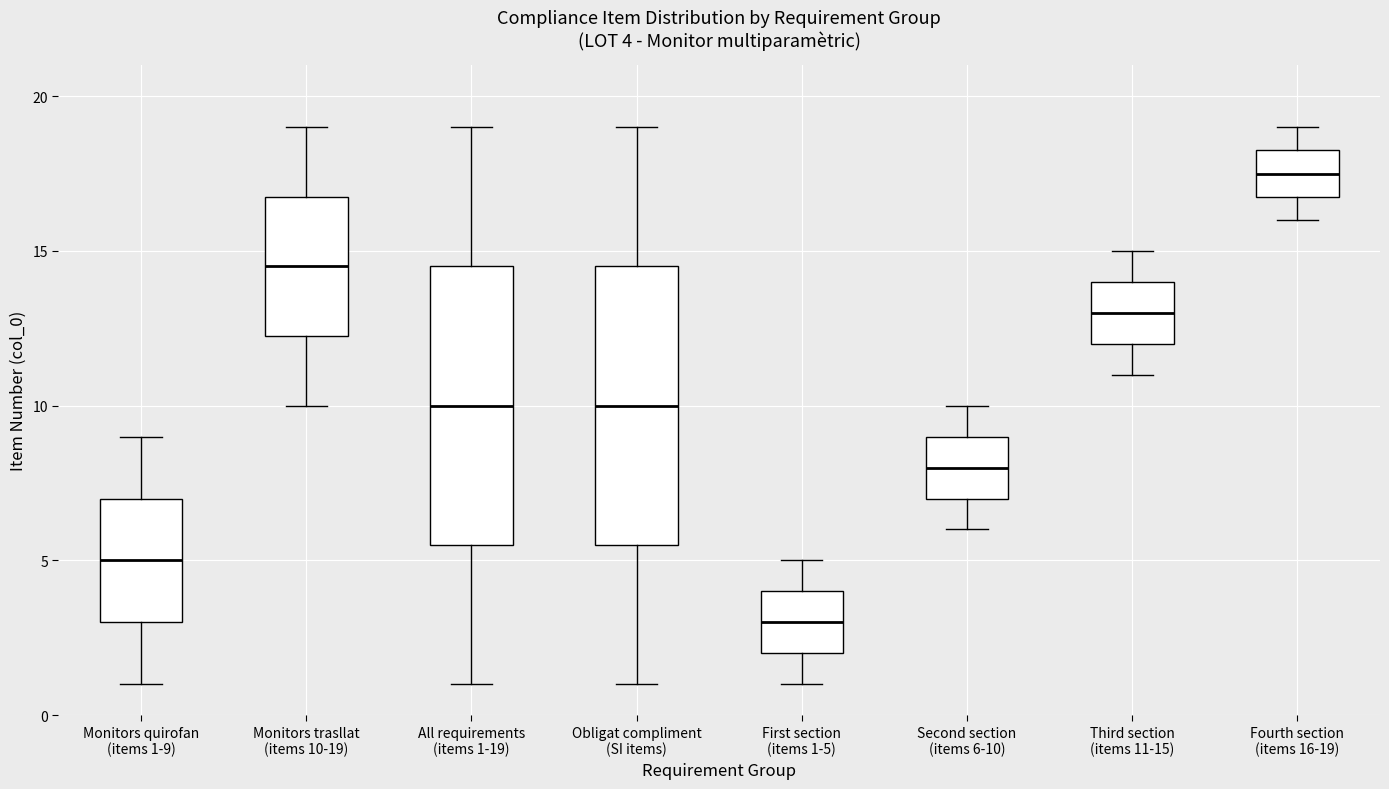

Which box's median line is the lowest?

First section (items 1-5)